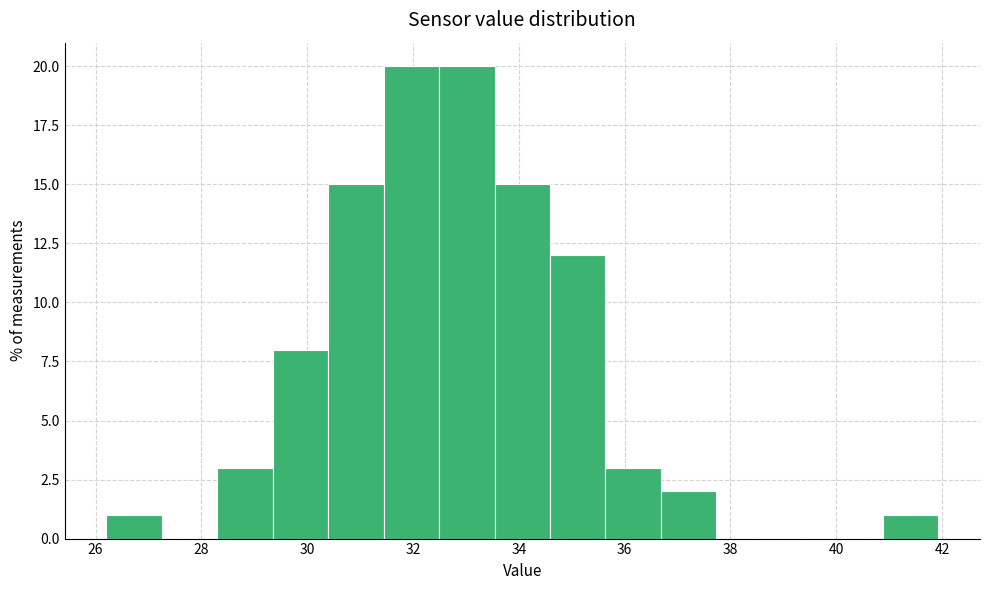

What is the height of the bar covering 30.4 to 31.4 on the x-axis? Neither the bar edges nor the heights are printed on the chart, so give them approximately, as read against the axes.

15